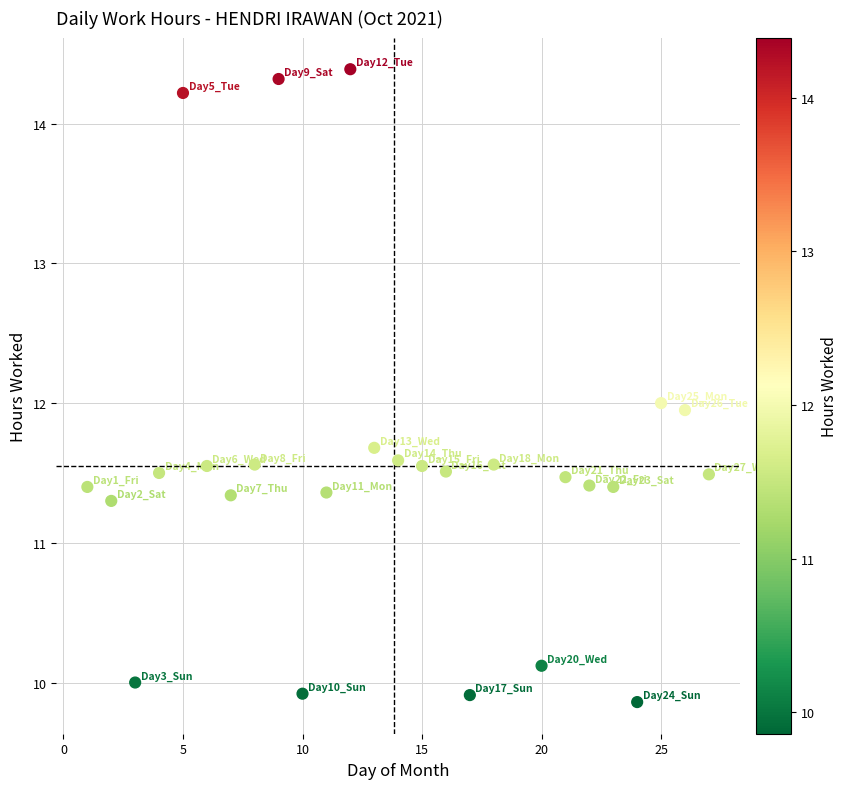

What is the range of Y values (max minus min)?

4.5